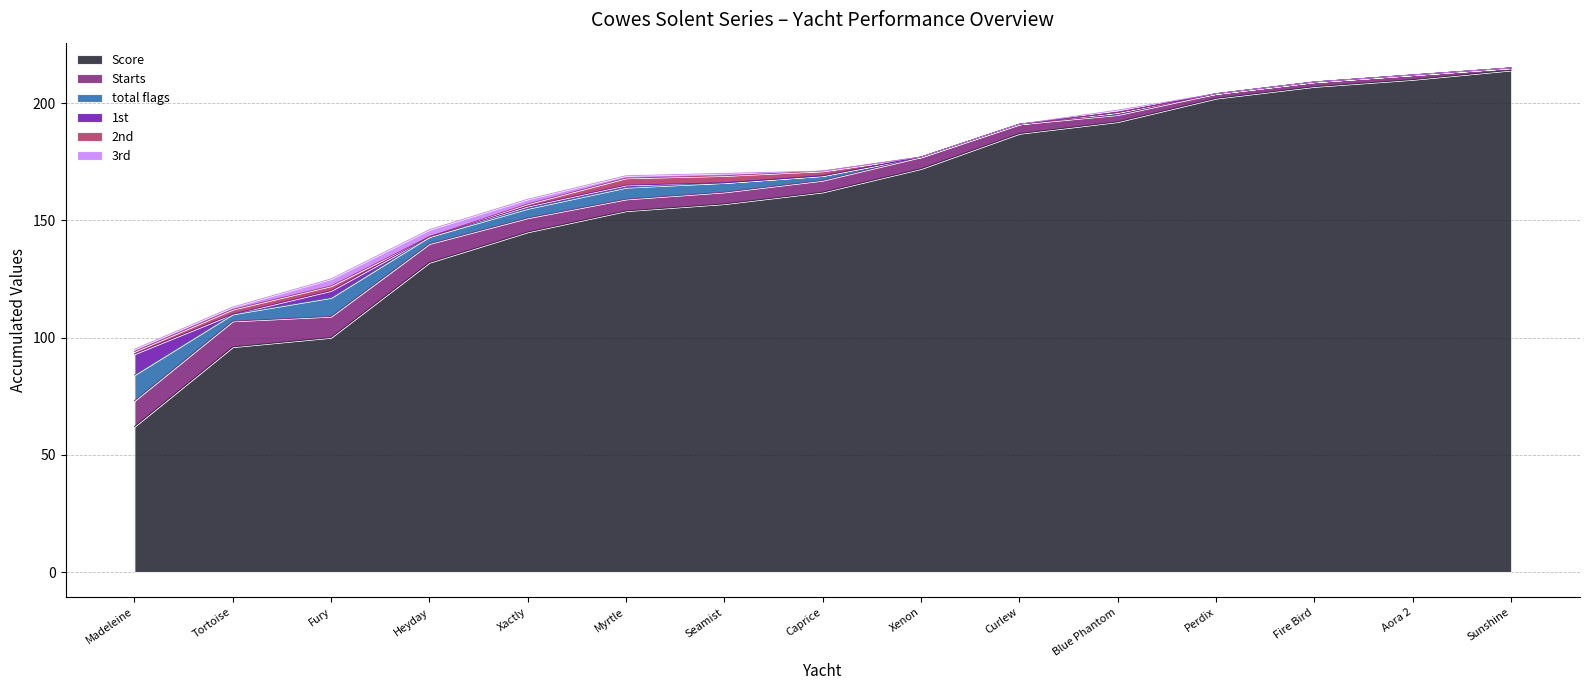

True or false: 2nd and Score cross at least once.

False